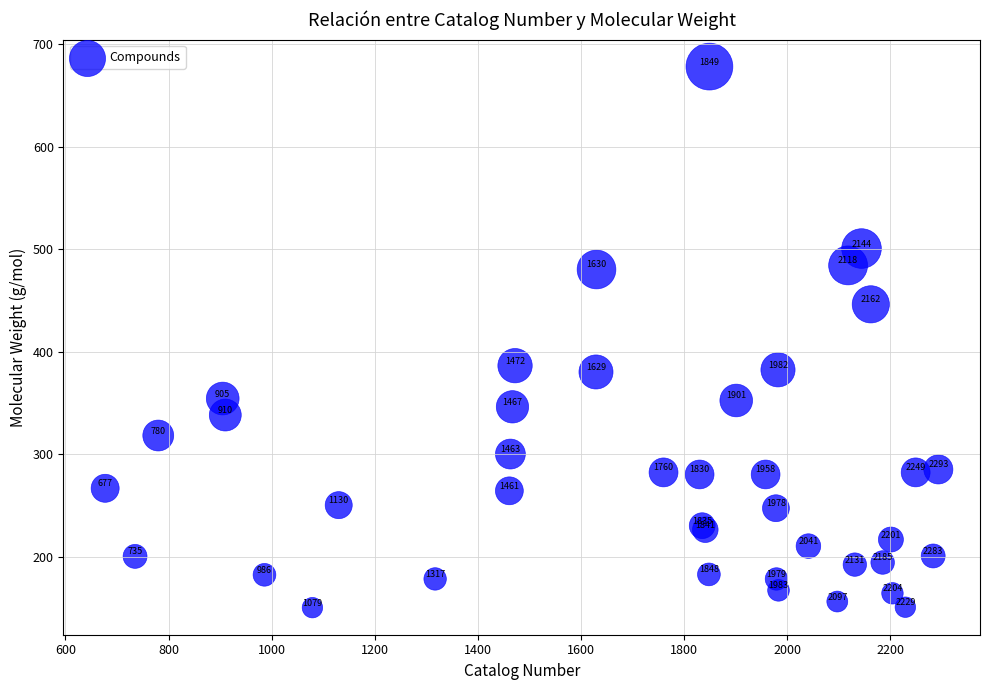

What Y value in the scatter plot is closest to 414?

386.3